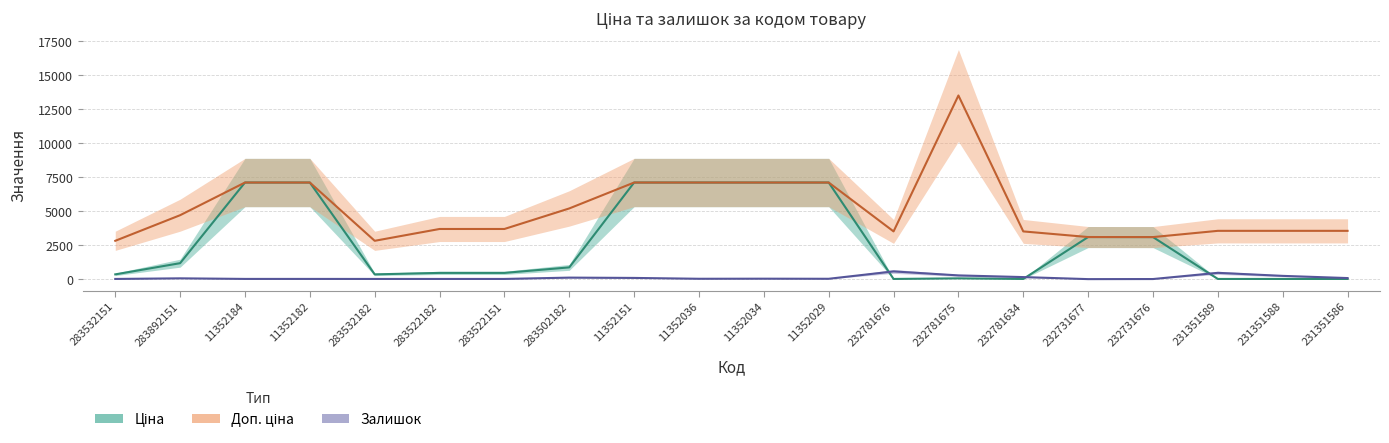

What are all the series names shown in the legend?

Ціна, Доп. ціна, Залишок